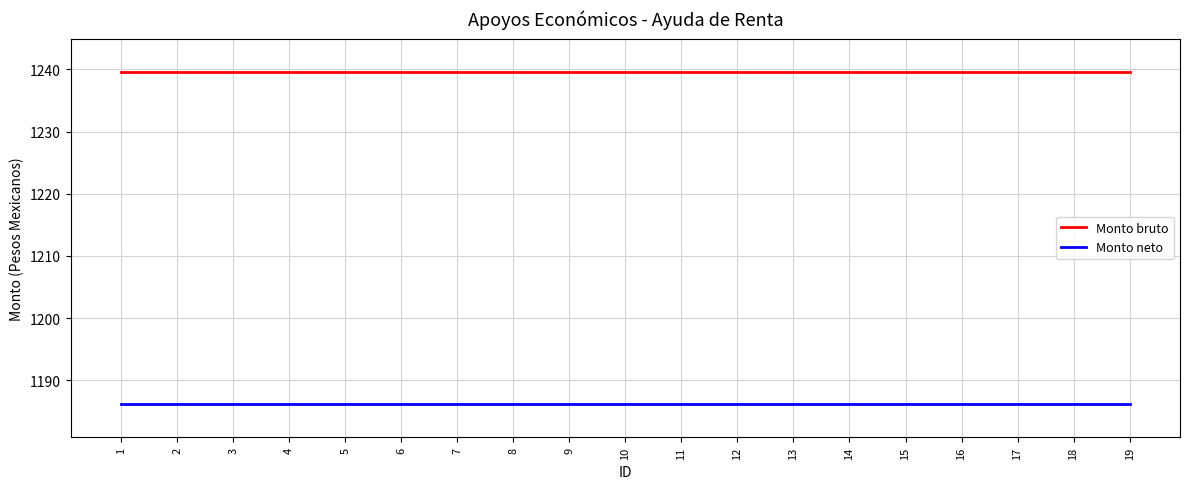

What is the highest value of the Monto neto series?

1186.2